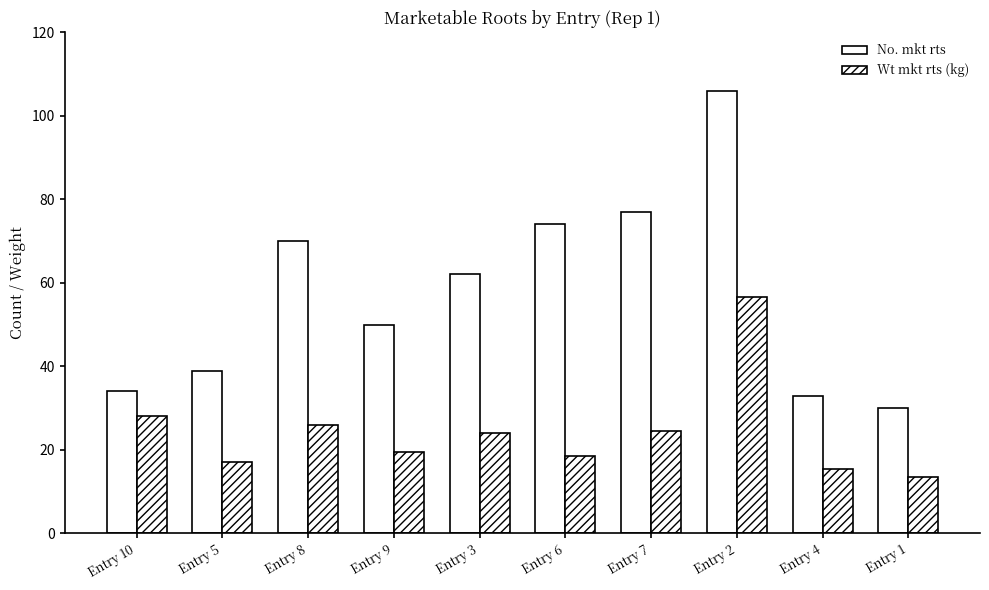

How many bars are there in total?

20